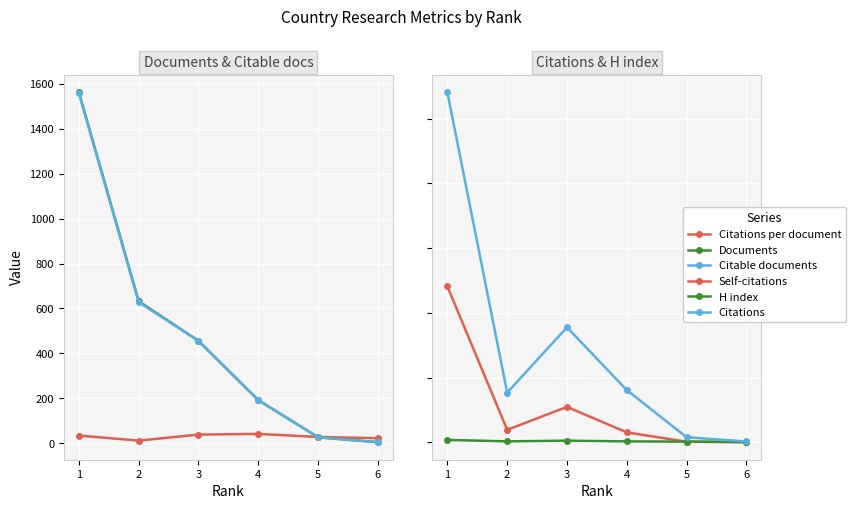

At which label is Citable documents closest to 781?

2